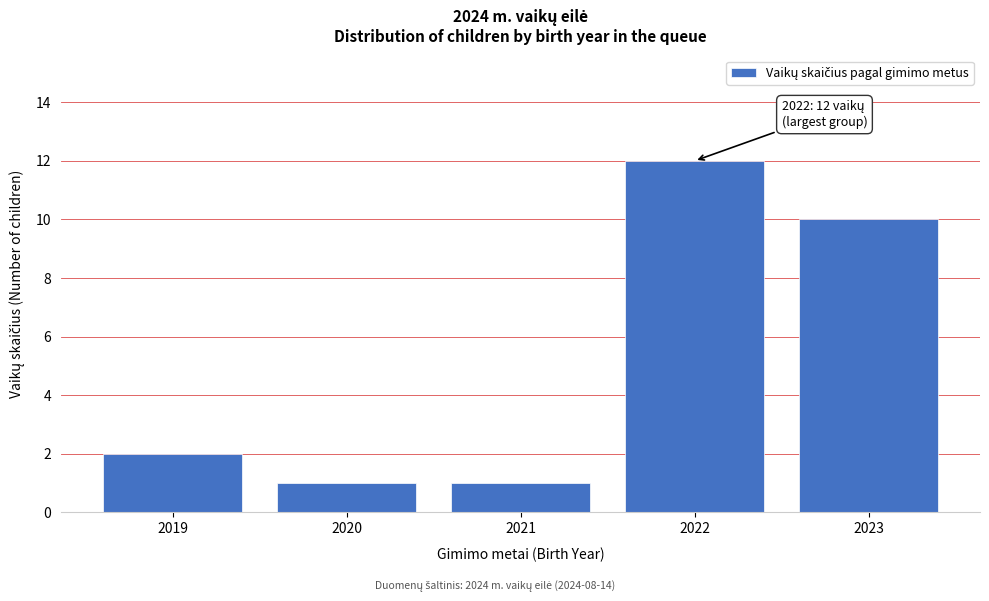

Reading right to left, transcribe all the data shown in this chart.

2023=10	2022=12	2021=1	2020=1	2019=2